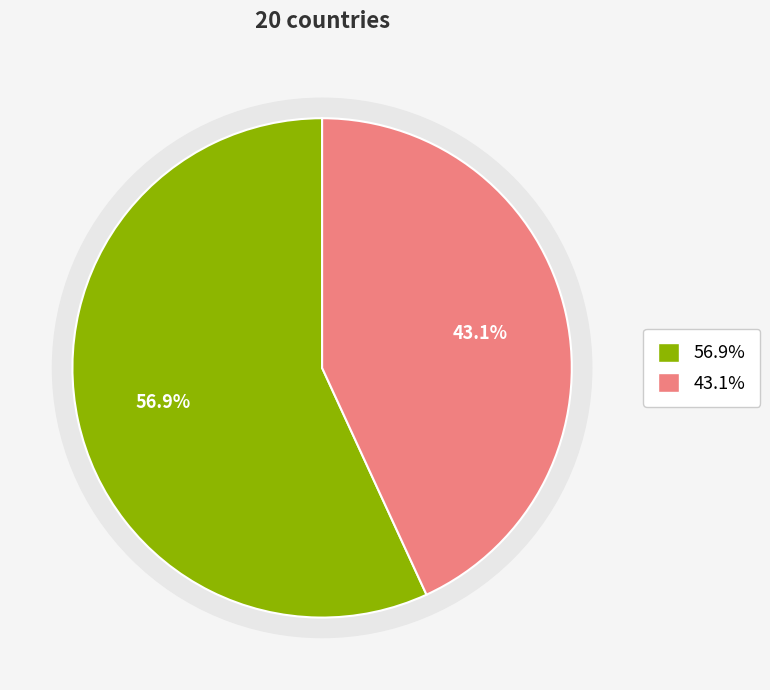

Count the number of slices in the pie.

2